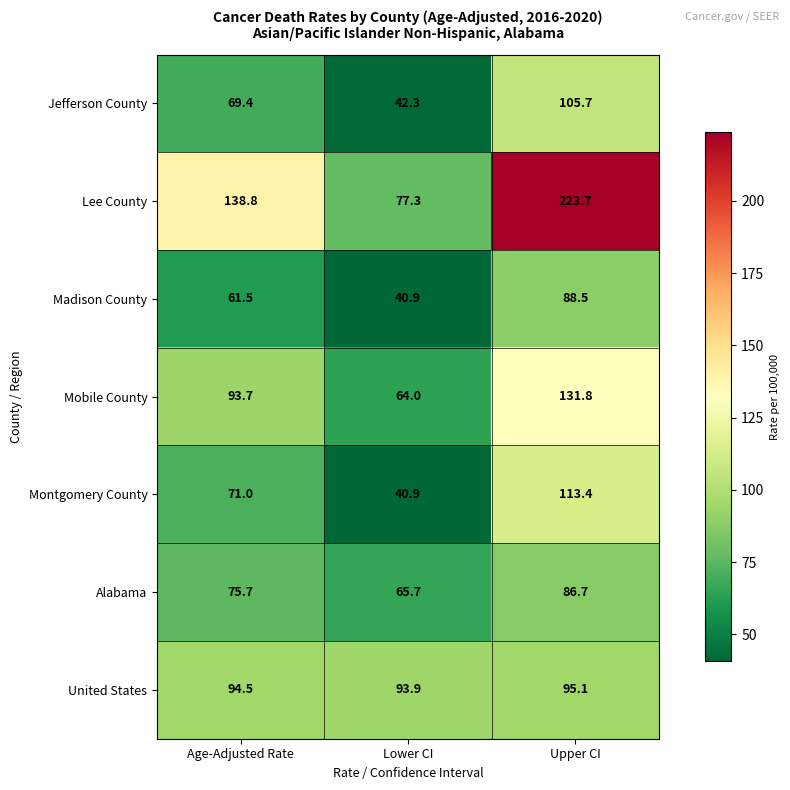

What is the difference between the highest and lowest values at Lower CI?

53.0